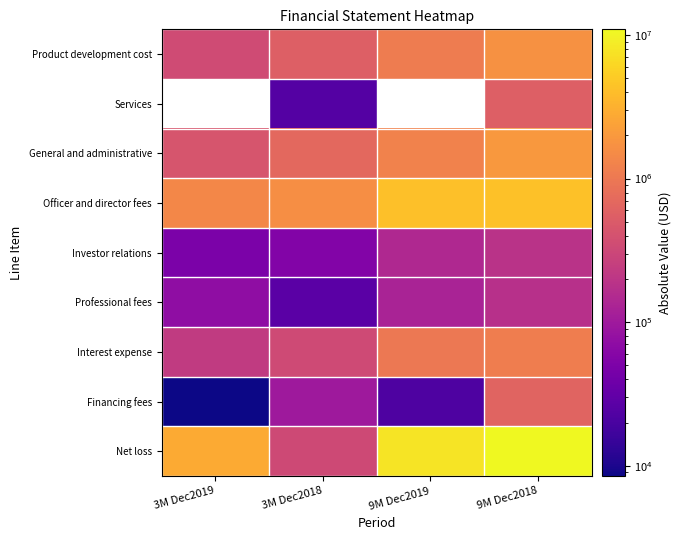

What value does the Services series have at 3M Dec2018?

24256.0